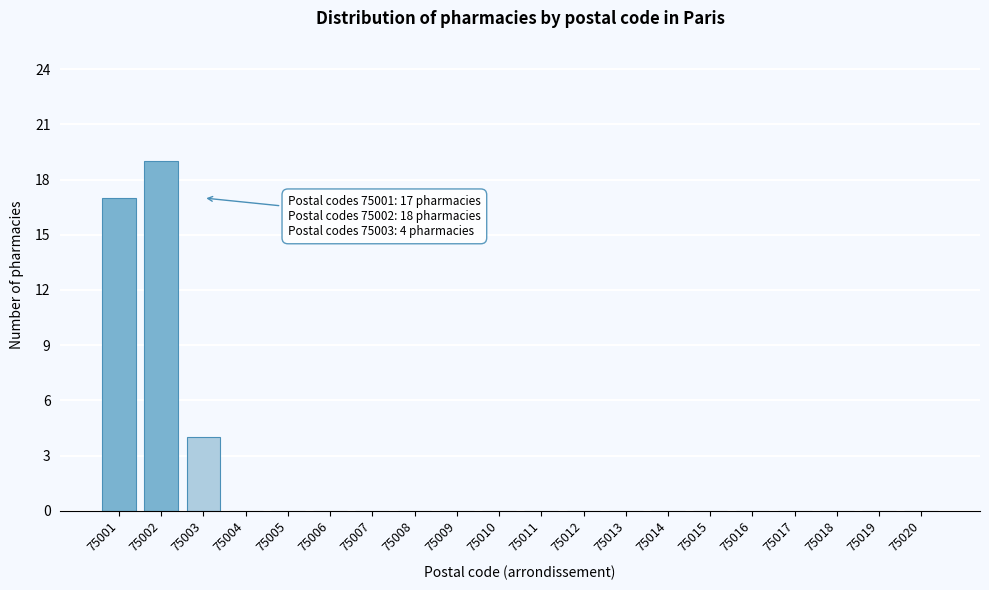

Reading left to right, transcribe all the data shown in this chart.

75001=17	75002=19	75003=4	75004=0	75005=0	75006=0	75007=0	75008=0	75009=0	75010=0	75011=0	75012=0	75013=0	75014=0	75015=0	75016=0	75017=0	75018=0	75019=0	75020=0